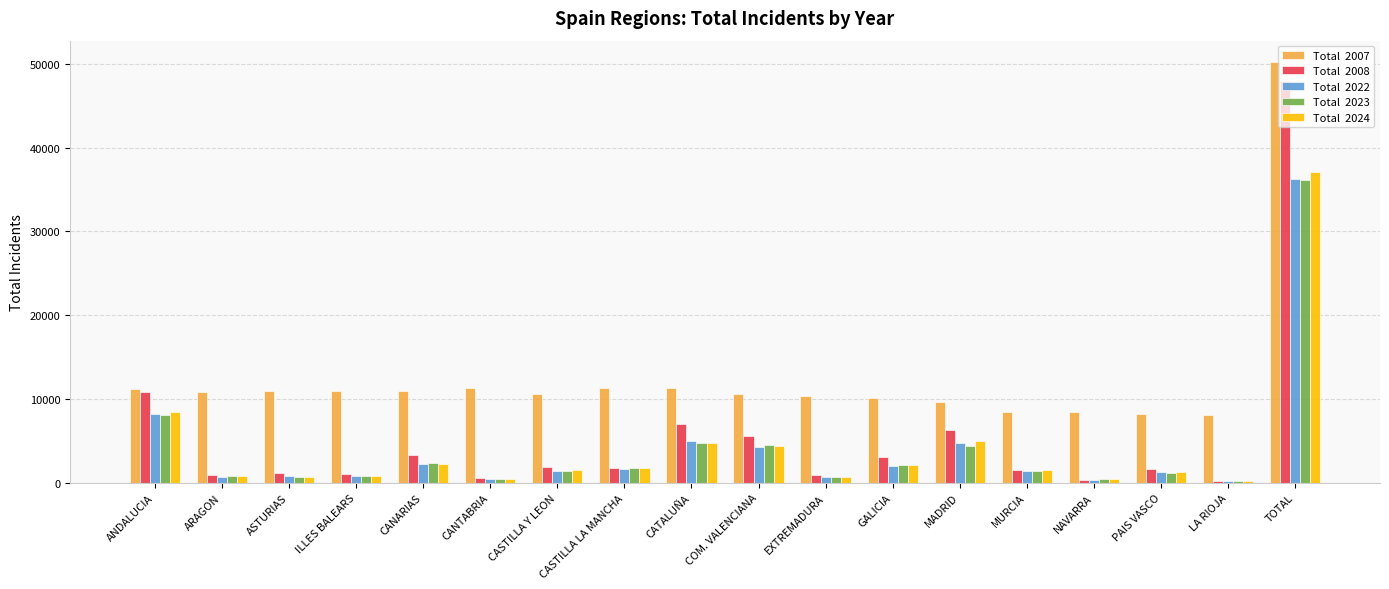

What is the total value across all series at GALICIA?

19542